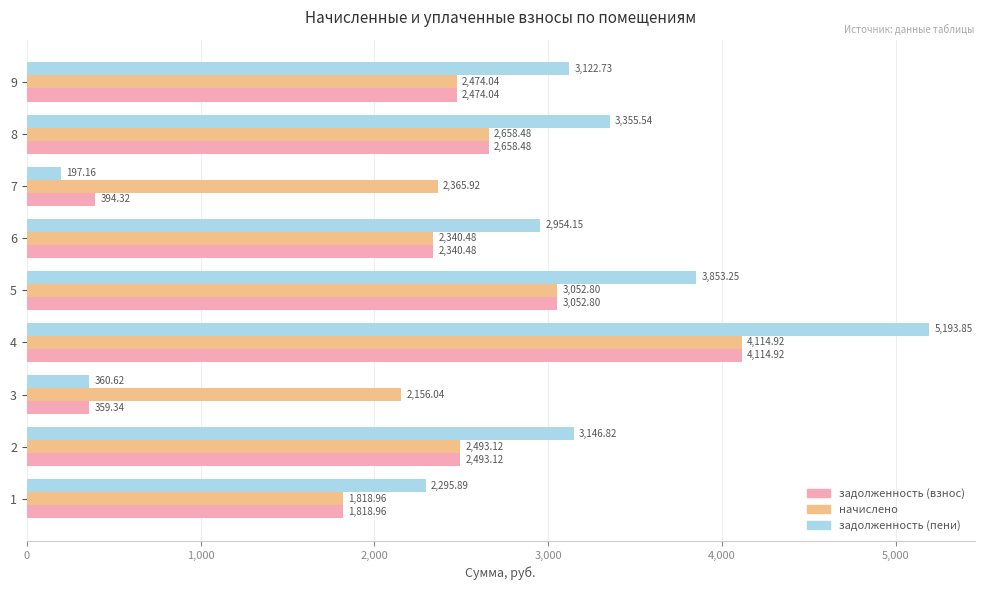

What is the difference between the maximum and minimum values in the задолженность (пени) series?

4996.7